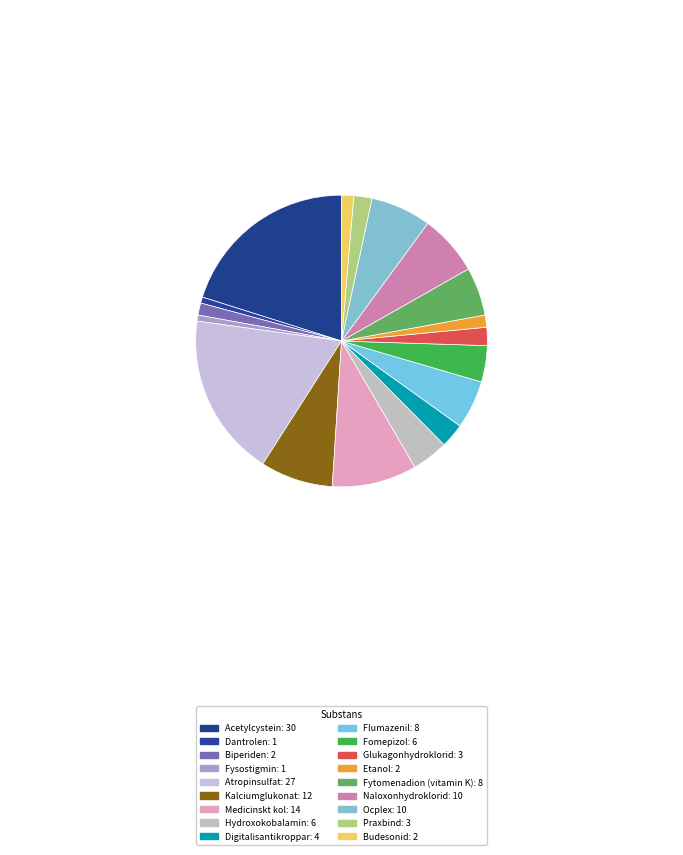

Do Medicinskt kol and Kalciumglukonat together represent more than half of the pie?

No